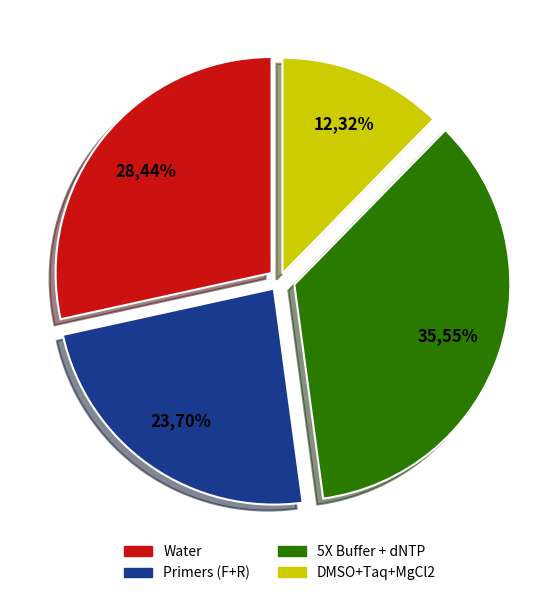

True or false: MgCl2 (25 mM) accounts for 16% of the total.

False